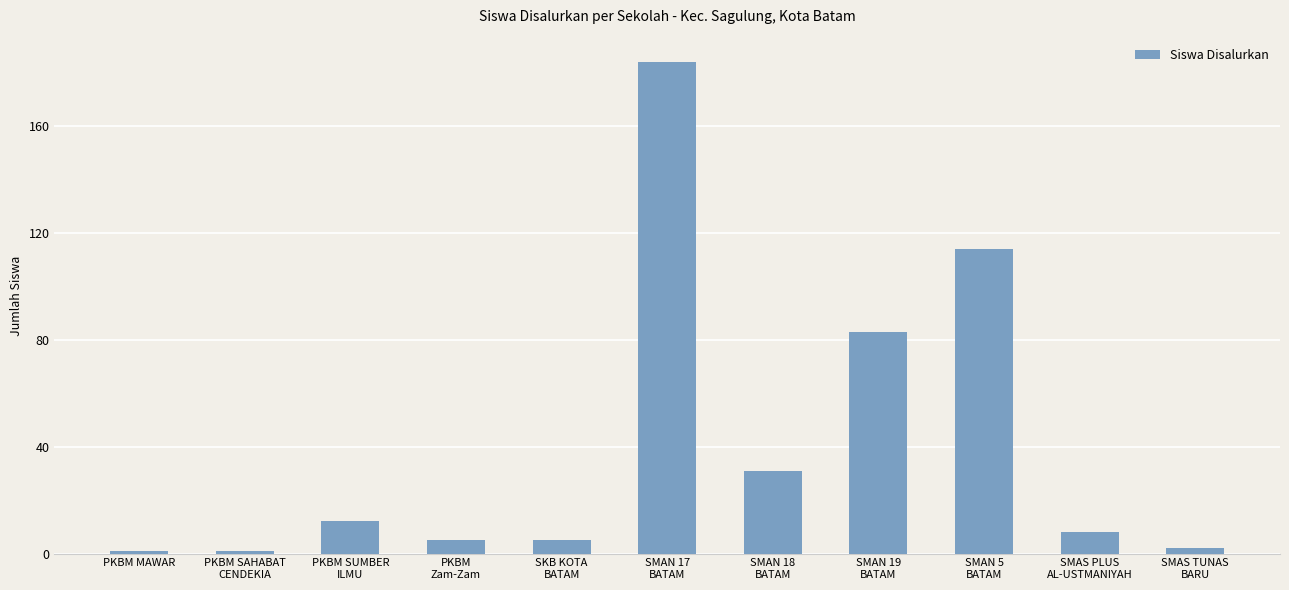

What is the difference between the values at SMAN 5
BATAM and SMAS PLUS
AL-USTMANIYAH?

106